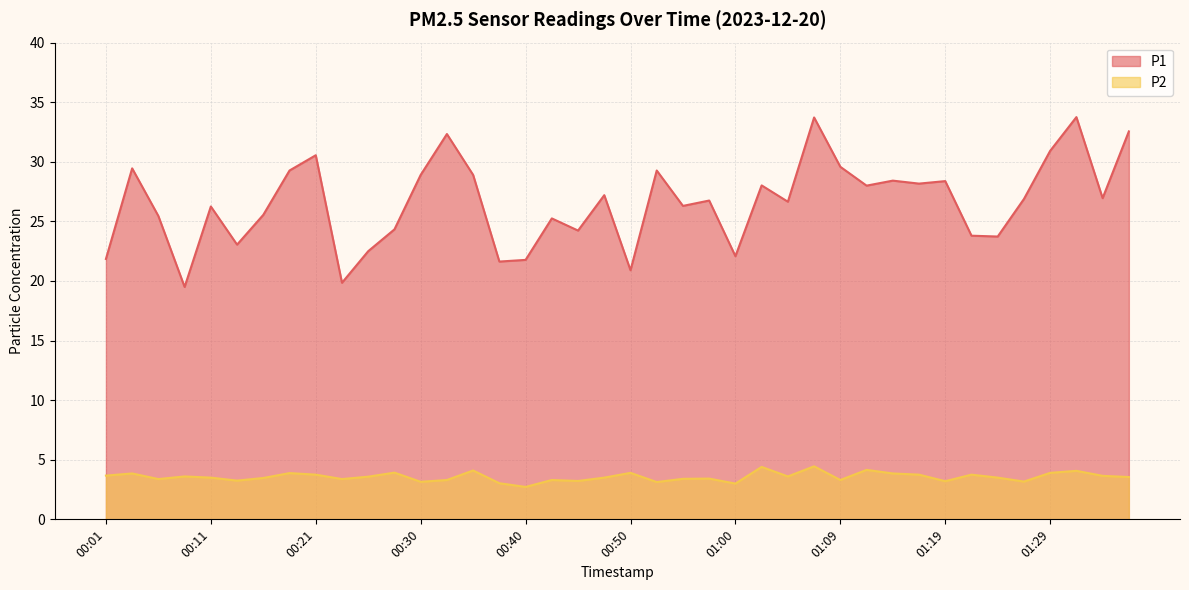

At which label is P1 closest to 26?

00:11